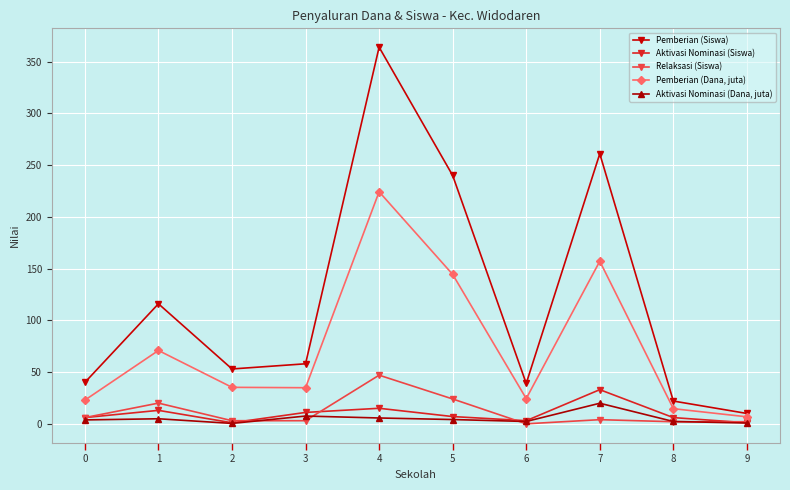

True or false: Aktivasi Nominasi (Dana, juta) and Pemberian (Siswa) cross at least once.

False